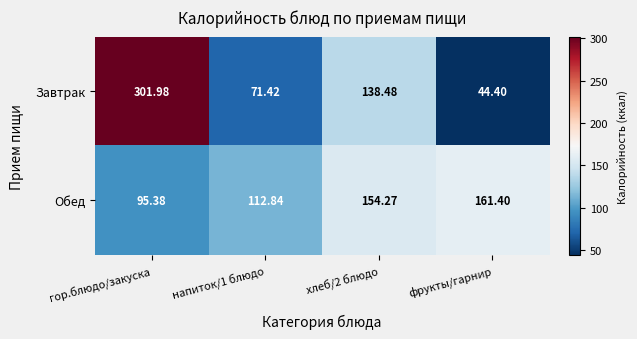

Which series changed the most between гор.блюдо/закуска and фрукты/гарнир?

Завтрак